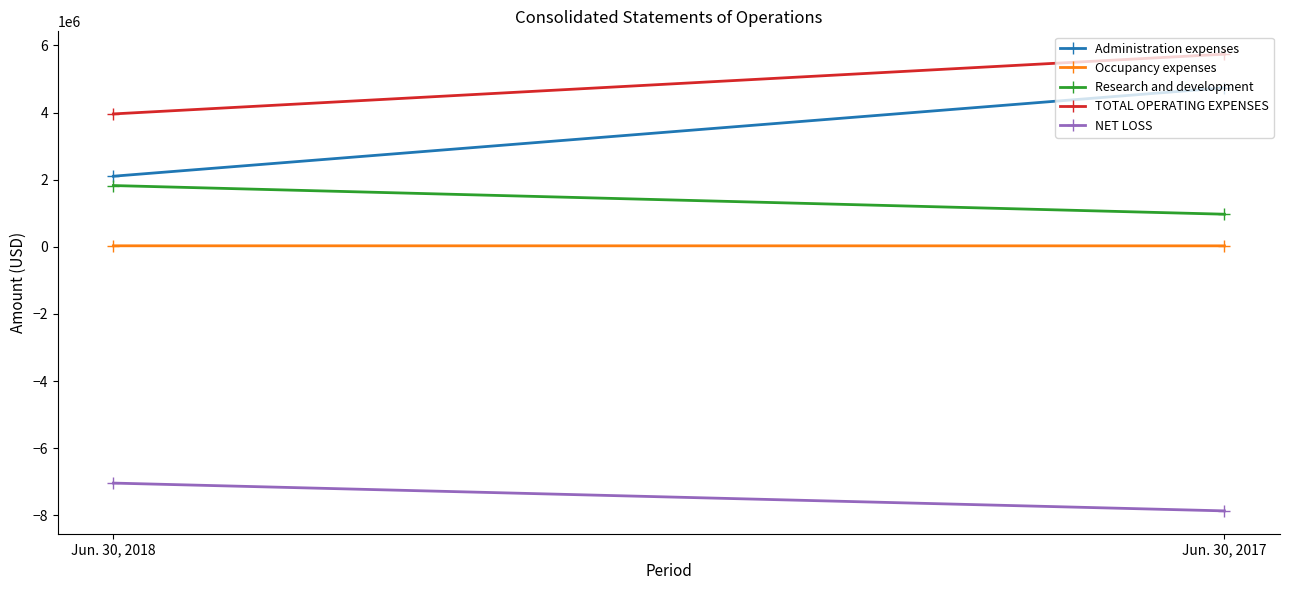

List the labels in order of Administration expenses value, largest first.

Jun. 30, 2017, Jun. 30, 2018